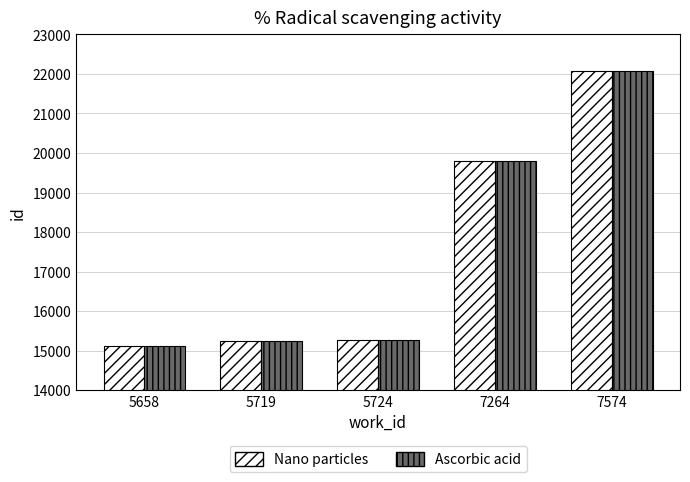

Between 7264 and 7574, which series saw the biggest shift?

Ascorbic acid